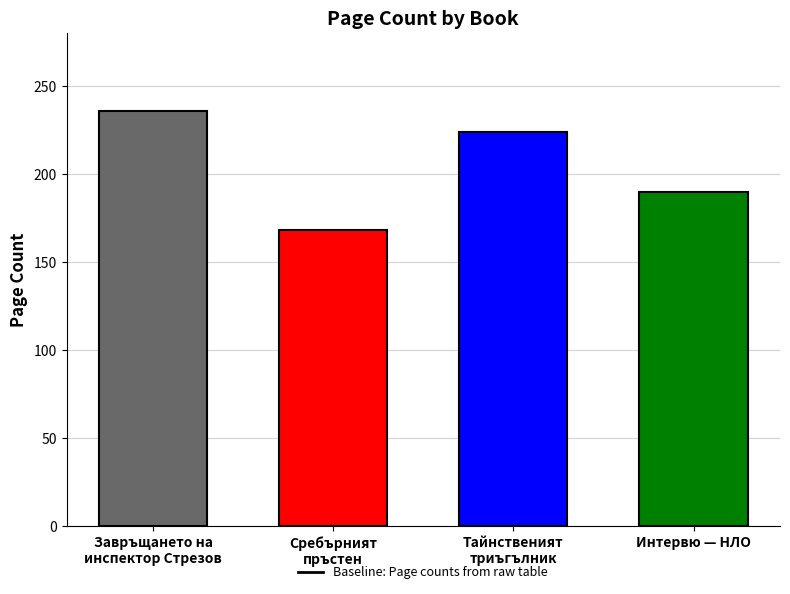

Where does the data first go above 224?

Завръщането на
инспектор Стрезов